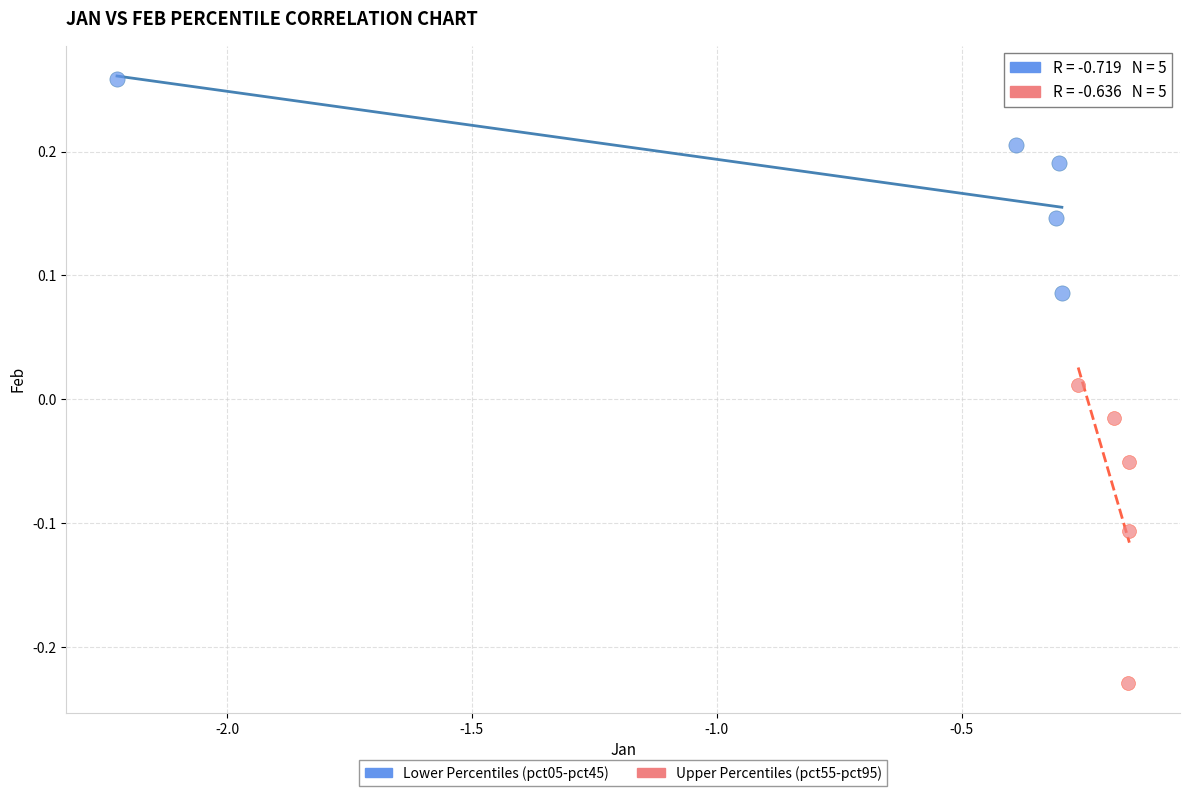

Which series has the widest spread of Y values?

Upper Percentiles (pct55-pct95)